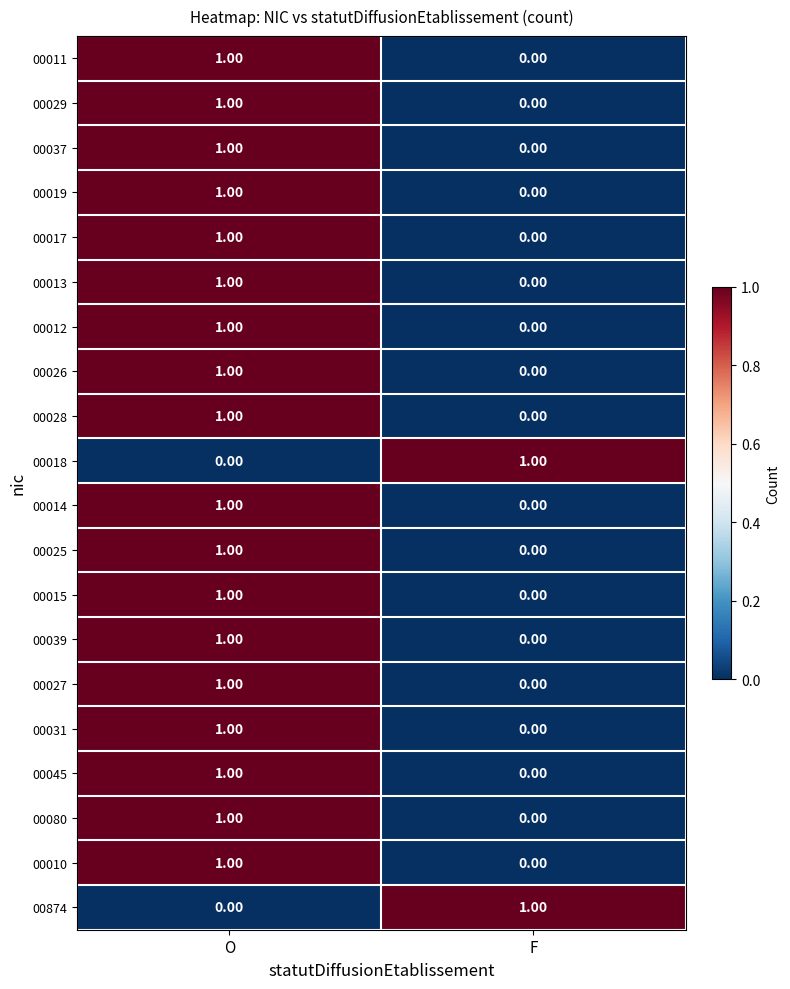

What is the total value across all series at O?

18